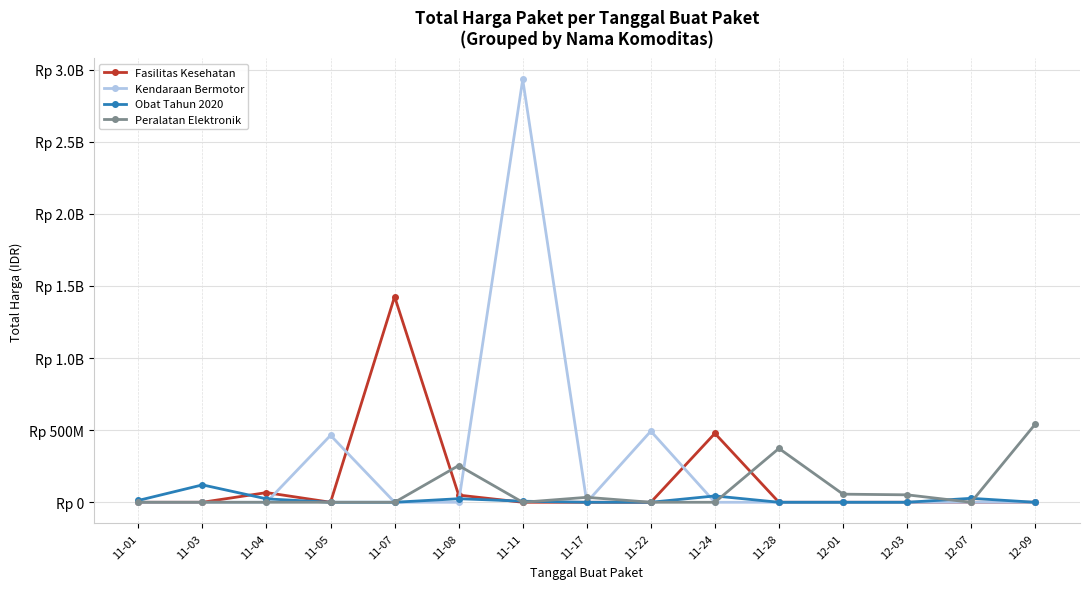

Does the chart have visible grid lines?

Yes